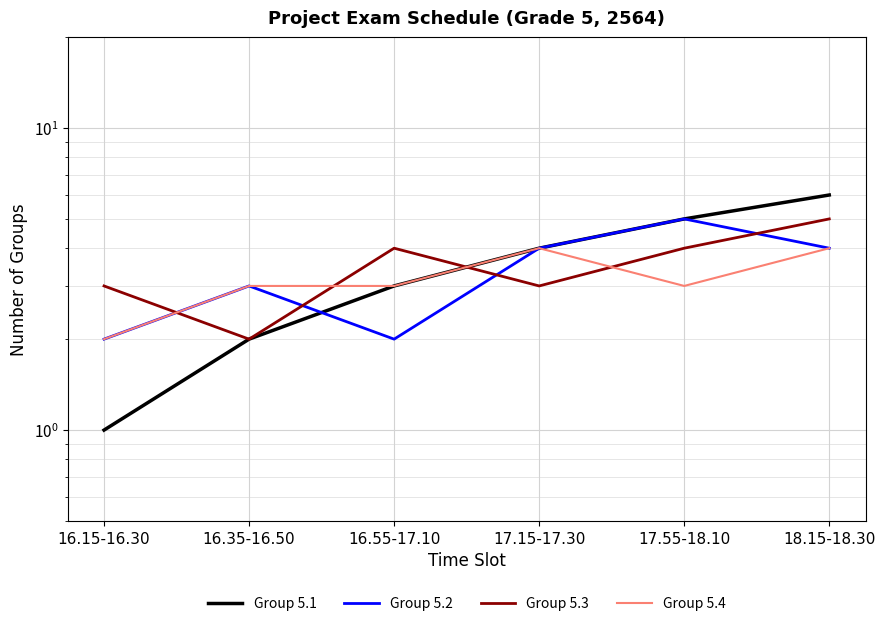

The value of Group 5.1 at 18.15-18.30 is 6. True or false?

True